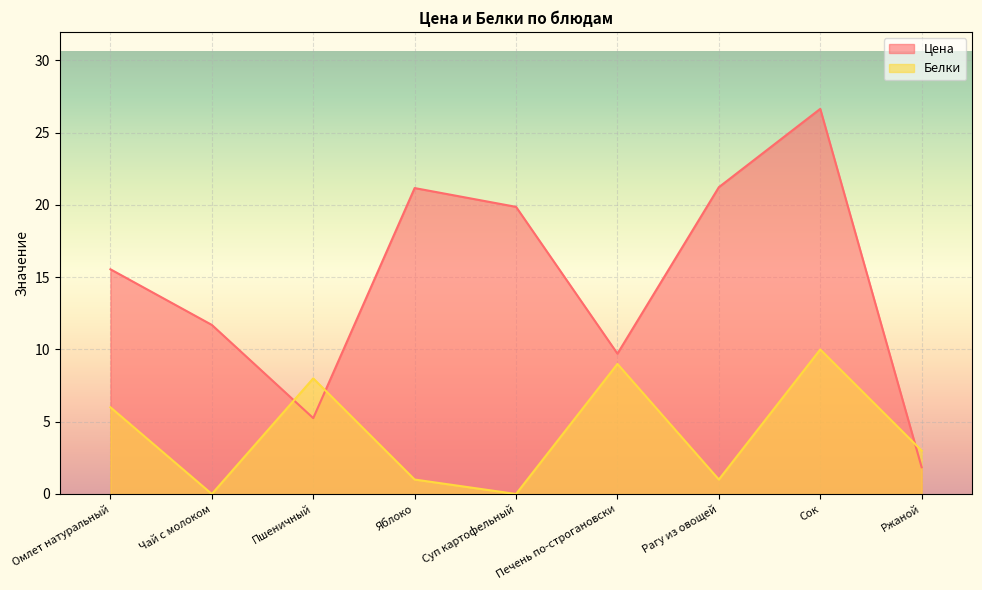

How many distinct data groups are displayed?

2